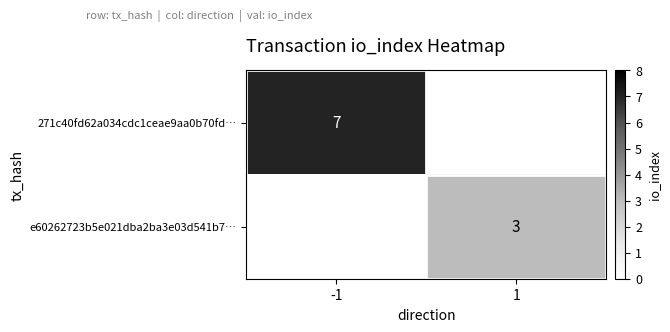

The value of 271c40fd62a034cdc1ceae9aa0b70fd… at -1 is 7. True or false?

True